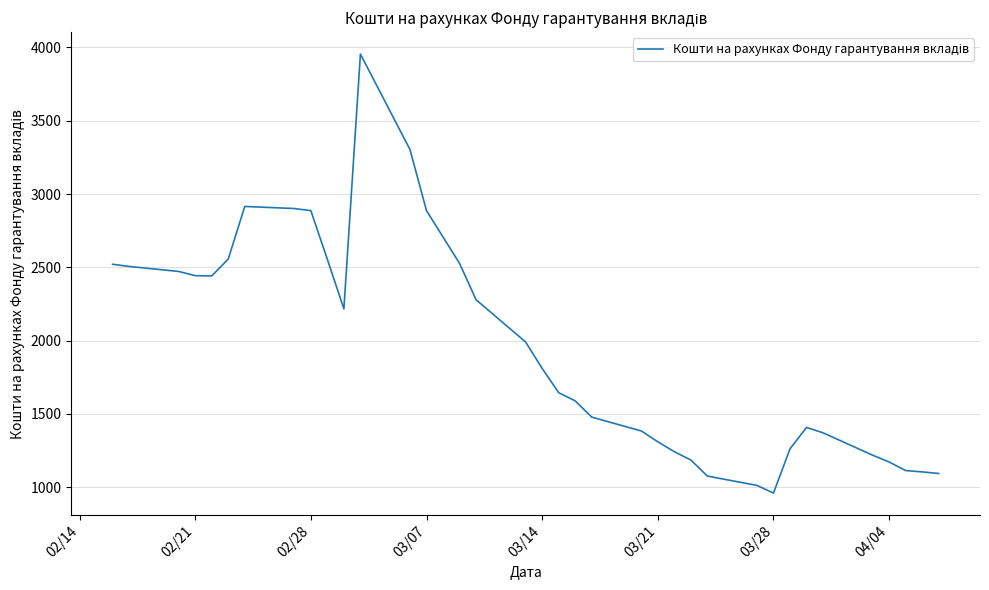

What is the difference between the maximum and minimum values?

2994.3